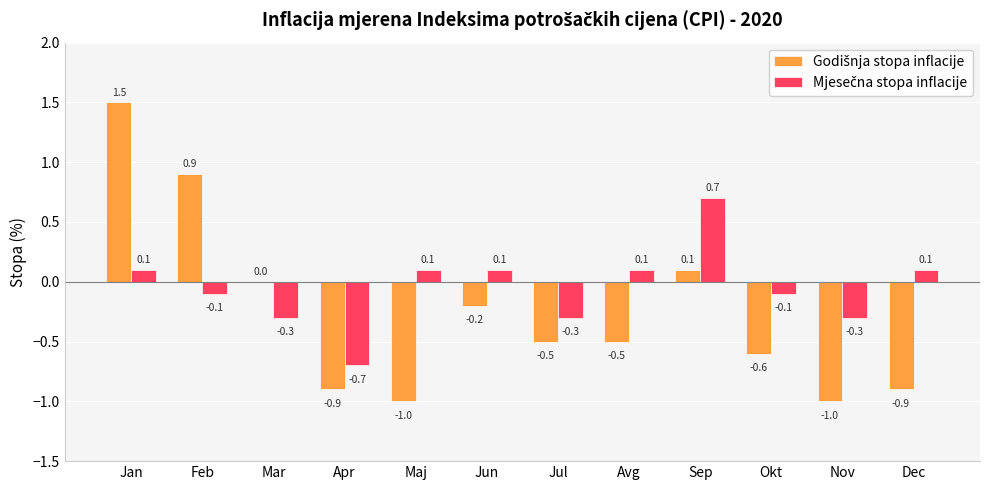

What is the greatest value displayed?

1.5